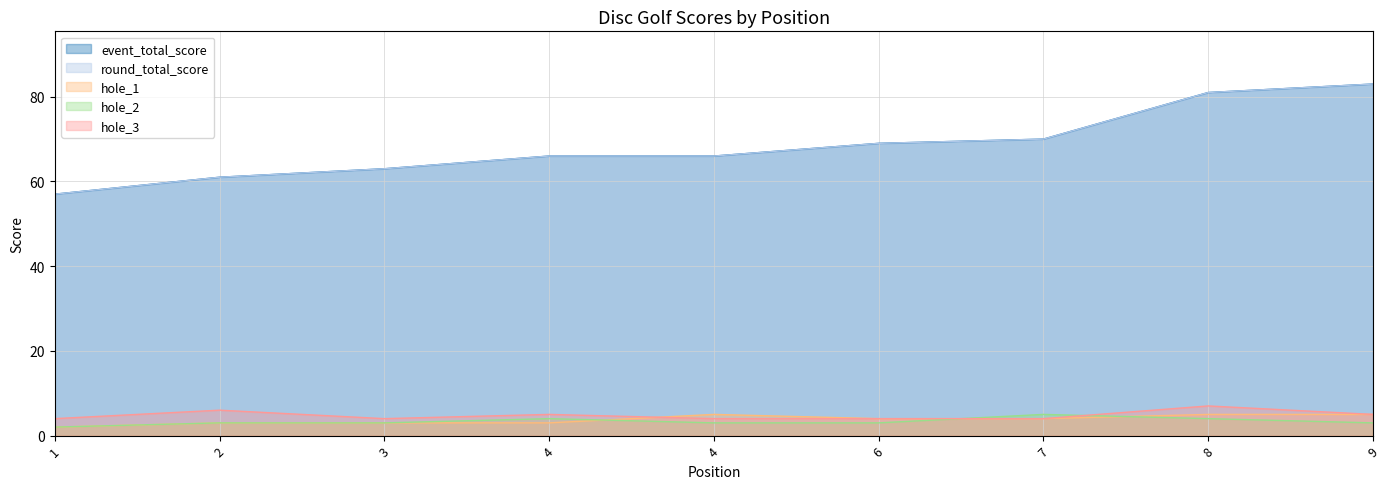

How many data points in round_total_score are above 66?

4